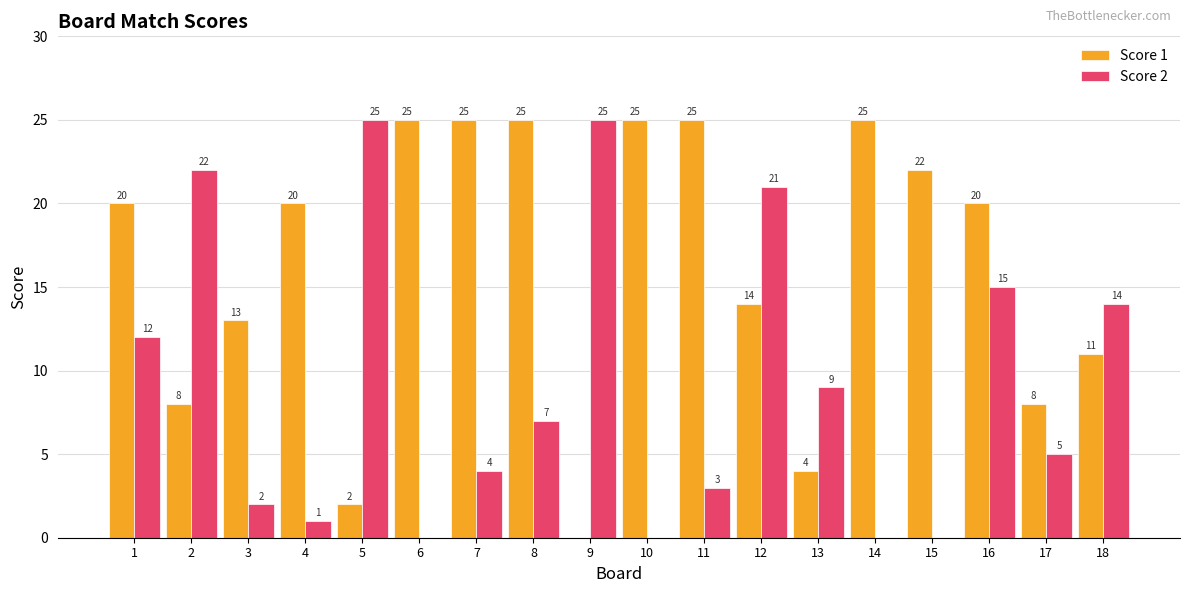

Reading right to left, extract all data points from this chart.

Score 1: 18=11	17=8	16=20	15=22	14=25	13=4	12=14	11=25	10=25	9=0	8=25	7=25	6=25	5=2	4=20	3=13	2=8	1=20
Score 2: 18=14	17=5	16=15	15=0	14=0	13=9	12=21	11=3	10=0	9=25	8=7	7=4	6=0	5=25	4=1	3=2	2=22	1=12